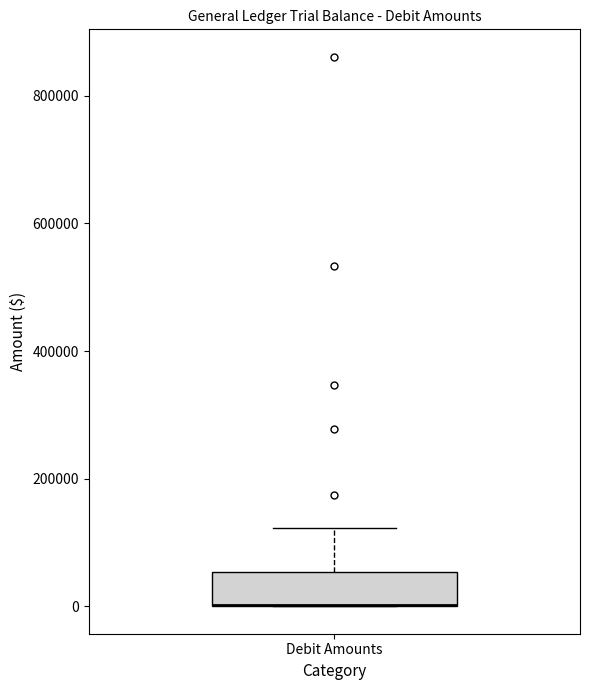

Where is the lower edge of the box for Debit Amounts on the y-axis? The values are not printed on the chart, so give them approximately, as read against the axis.

0